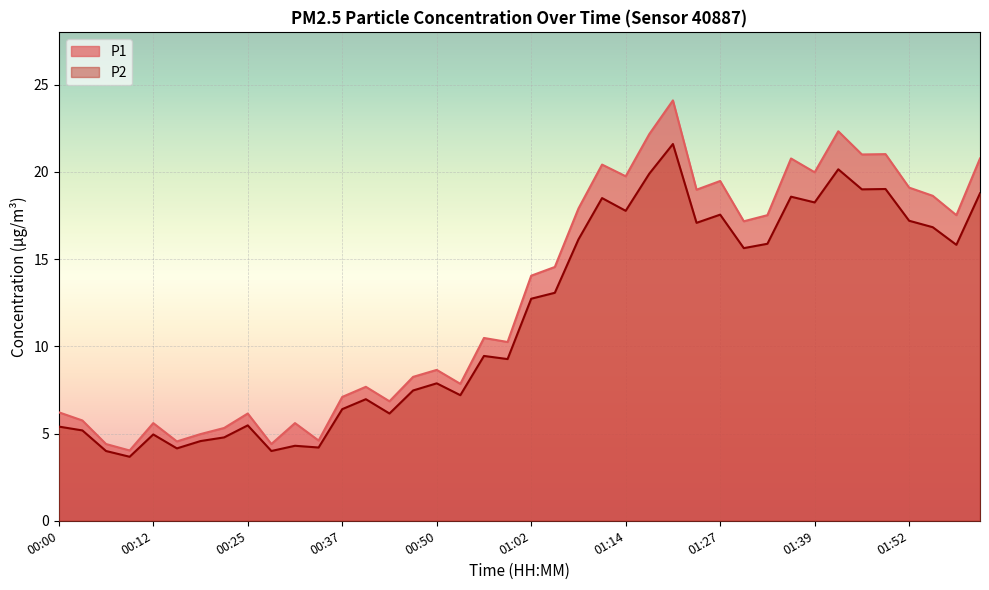

Rank the series by their average value, from highest to lowest.

P1, P2